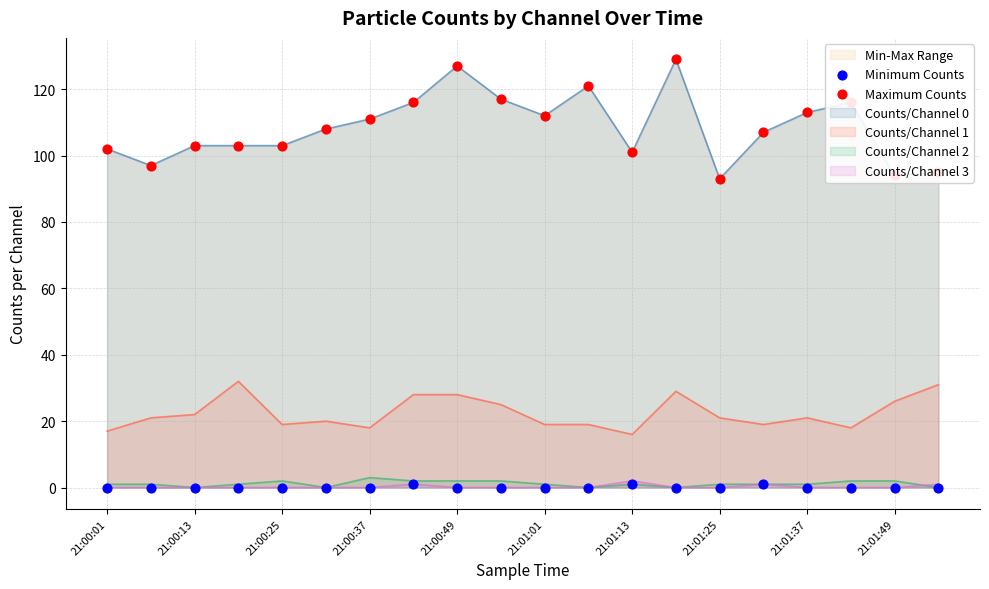

At how many categories does at least one series exceed 2?

20